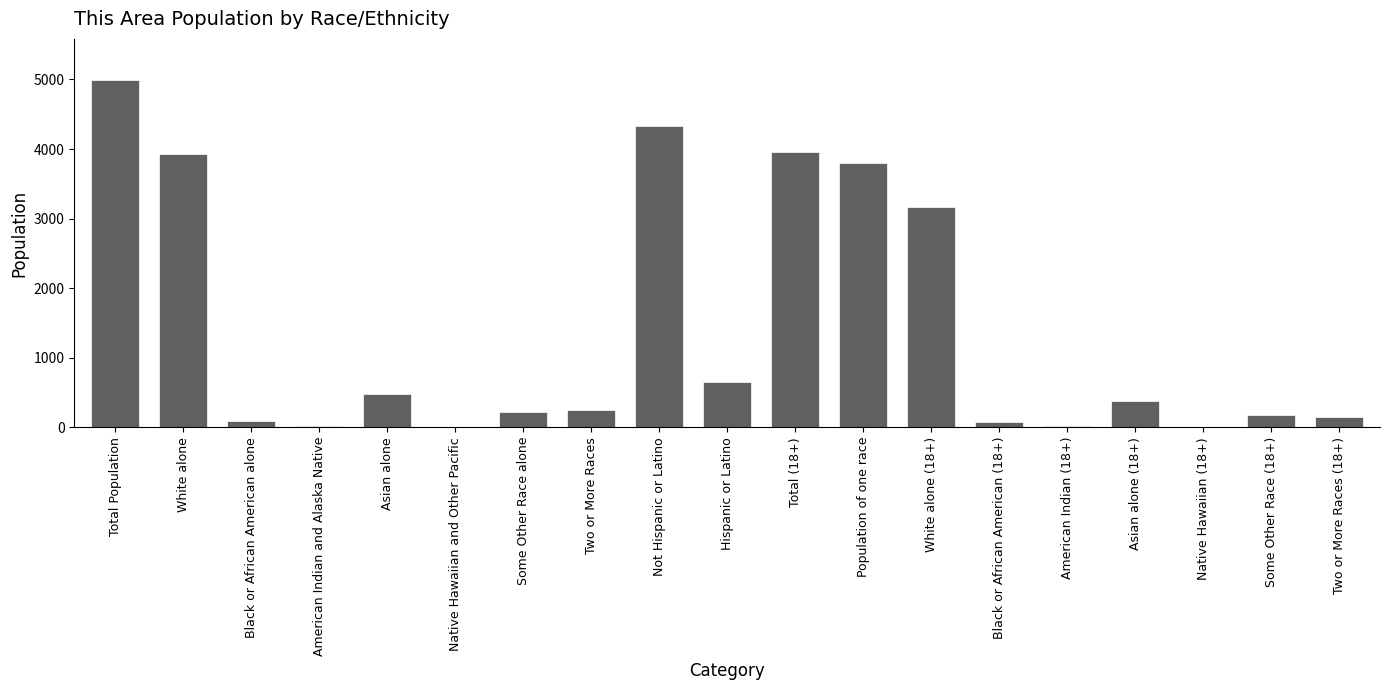

Is it true that the value at Native Hawaiian and Other Pacific is 1?

True